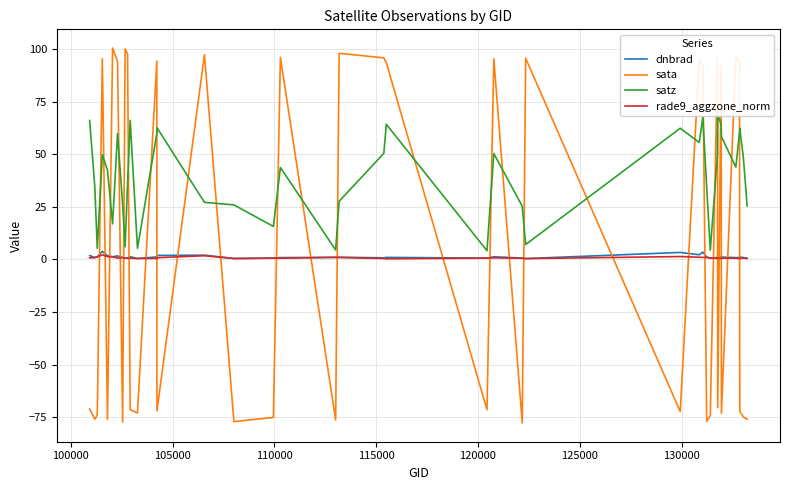

Reading left to right, list all the values displayed in this chart.

dnbrad: 1.8	1.0	1.2	3.8	1.8	1.3	1.7	1.0	0.7	0.7	1.3	0.5	1.2	1.9	2.0	0.5	0.7	0.9	1.0	1.1	0.8	1.0	0.6	1.3	0.7	0.4	3.3	2.2	3.5	1.2	0.6	1.0	1.6	1.3	1.1	0.9	0.9	1.2	0.9	0.6
sata: -71.0	-75.8	-73.8	95.3	-75.9	100.4	94.0	-77.2	100.0	97.6	-71.3	-72.9	94.2	-71.9	97.3	-77.0	-75.0	95.9	-76.2	97.9	95.8	93.5	-71.3	95.3	-77.6	95.5	-72.2	94.9	92.2	-76.8	-74.1	95.7	-70.4	93.1	-73.0	96.3	93.8	-72.2	-74.7	-75.9
satz: 66.0	34.9	5.3	49.7	42.4	16.9	59.8	26.2	6.0	35.8	66.1	5.3	59.8	62.6	27.1	25.9	15.7	43.7	4.5	27.6	50.4	64.2	4.2	50.3	25.3	7.1	62.3	55.5	67.5	34.3	4.4	50.2	68.8	64.1	58.4	43.8	60.1	62.4	48.3	25.4
rade9_aggzone_norm: 0.8	0.8	1.2	2.2	1.3	1.3	0.7	0.8	0.7	0.6	0.6	0.5	0.5	0.9	1.8	0.4	0.6	0.6	1.0	0.9	0.5	0.3	0.6	0.8	0.6	0.4	1.4	1.1	1.0	1.0	0.6	0.6	0.7	0.4	0.6	0.6	0.4	0.6	0.6	0.5